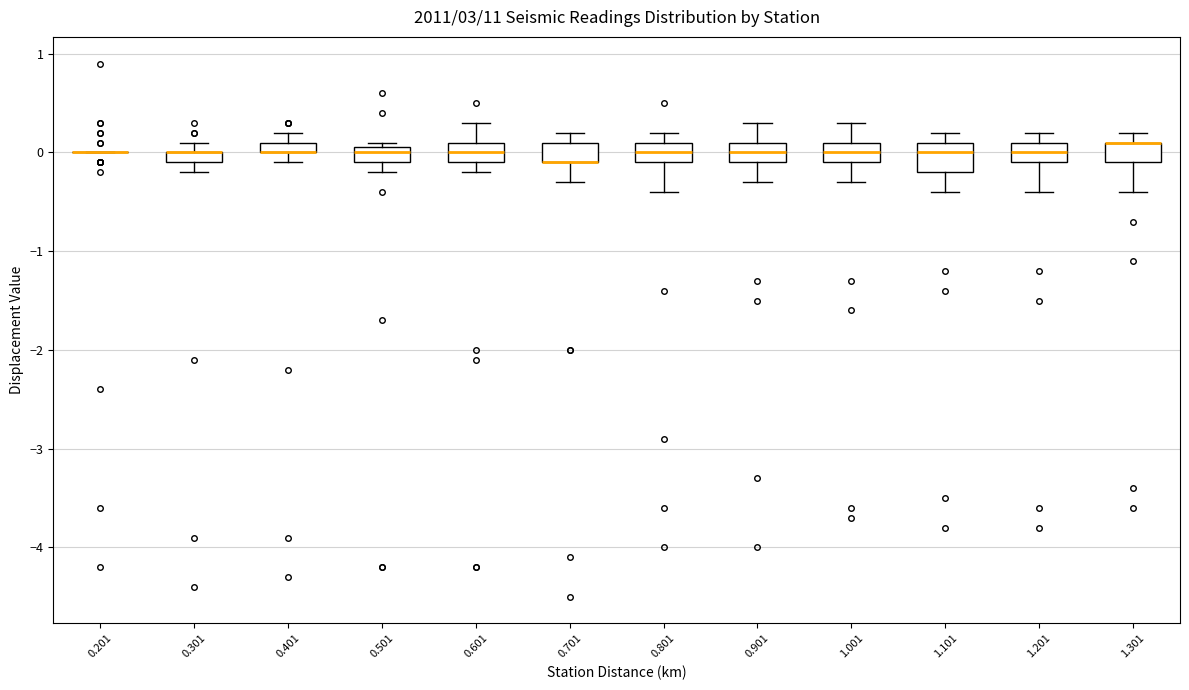

Where is the lower edge of the box at x = 0.901 on the y-axis? The values are not printed on the chart, so give them approximately, as read against the axis.

-0.1